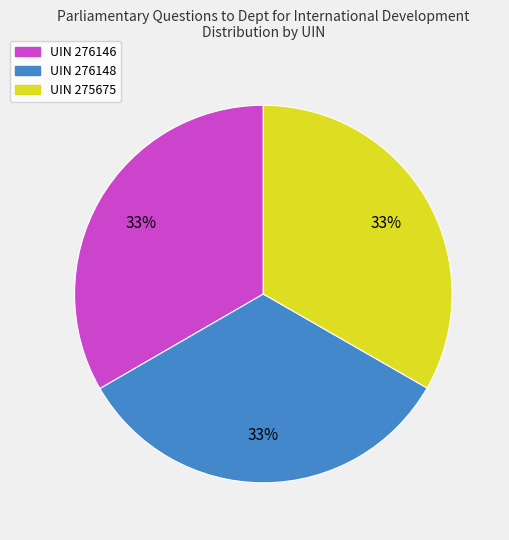

To the nearest percent, what portion does UIN 276148 represent?

33%